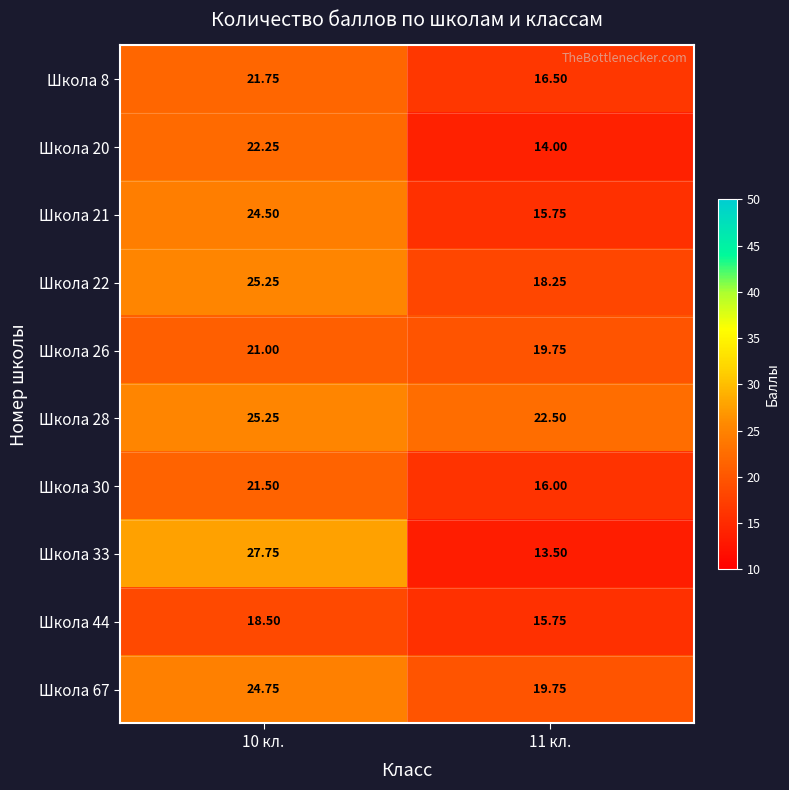

Is the value of Школа 30 at 10 кл. greater than the value of Школа 21 at 10 кл.?

No